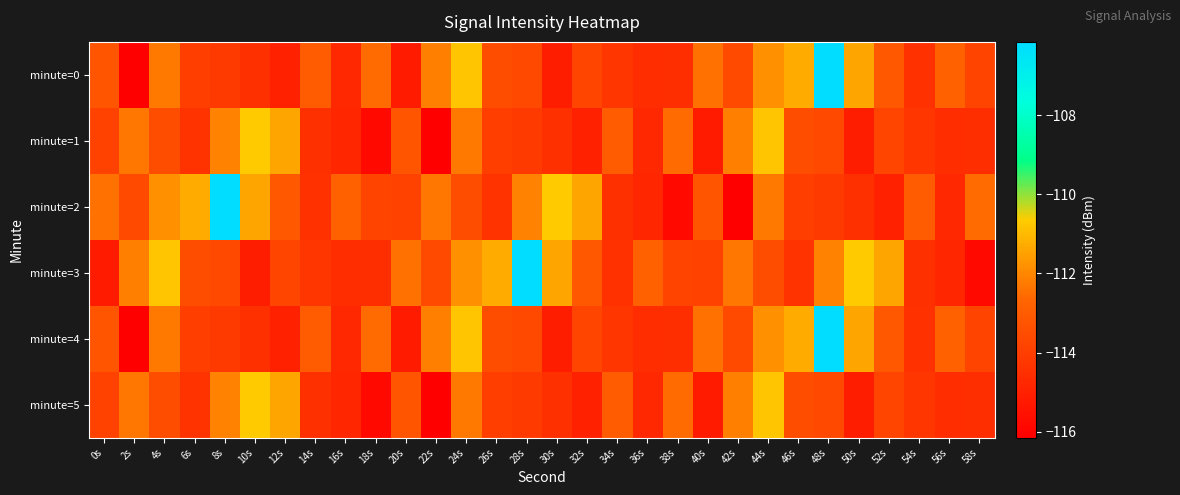

Reading left to right, what are all the values shown in this chart?

minute=0: 0s=-113.2	2s=-116.1	4s=-112.3	6s=-114.0	8s=-114.2	10s=-114.5	12s=-115.0	14s=-113.0	16s=-114.8	18s=-112.5	20s=-115.2	22s=-112.2	24s=-110.8	26s=-113.5	28s=-113.6	30s=-115.1	32s=-113.8	34s=-114.3	36s=-114.6	38s=-114.5	40s=-112.4	42s=-113.6	44s=-111.8	46s=-111.3	48s=-106.1	50s=-111.4	52s=-113.1	54s=-114.5	56s=-112.8	58s=-113.8
minute=1: 0s=-113.9	2s=-112.3	4s=-113.5	6s=-114.4	8s=-112.1	10s=-110.7	12s=-111.4	14s=-114.5	16s=-114.8	18s=-115.8	20s=-113.2	22s=-116.1	24s=-112.3	26s=-114.0	28s=-114.2	30s=-114.5	32s=-115.0	34s=-113.0	36s=-114.8	38s=-112.5	40s=-115.2	42s=-112.2	44s=-110.8	46s=-113.5	48s=-113.6	50s=-115.1	52s=-113.8	54s=-114.3	56s=-114.6	58s=-114.5
minute=2: 0s=-112.4	2s=-113.6	4s=-111.8	6s=-111.3	8s=-106.1	10s=-111.4	12s=-113.1	14s=-114.5	16s=-112.8	18s=-113.8	20s=-113.9	22s=-112.3	24s=-113.5	26s=-114.4	28s=-112.1	30s=-110.7	32s=-111.4	34s=-114.5	36s=-114.8	38s=-115.8	40s=-113.2	42s=-116.1	44s=-112.3	46s=-114.0	48s=-114.2	50s=-114.5	52s=-115.0	54s=-113.0	56s=-114.8	58s=-112.5
minute=3: 0s=-115.2	2s=-112.2	4s=-110.8	6s=-113.5	8s=-113.6	10s=-115.1	12s=-113.8	14s=-114.3	16s=-114.6	18s=-114.5	20s=-112.4	22s=-113.6	24s=-111.8	26s=-111.3	28s=-106.1	30s=-111.4	32s=-113.1	34s=-114.5	36s=-112.8	38s=-113.8	40s=-113.9	42s=-112.3	44s=-113.5	46s=-114.4	48s=-112.1	50s=-110.7	52s=-111.4	54s=-114.5	56s=-114.8	58s=-115.8
minute=4: 0s=-113.2	2s=-116.1	4s=-112.3	6s=-114.0	8s=-114.2	10s=-114.5	12s=-115.0	14s=-113.0	16s=-114.8	18s=-112.5	20s=-115.2	22s=-112.2	24s=-110.8	26s=-113.5	28s=-113.6	30s=-115.1	32s=-113.8	34s=-114.3	36s=-114.6	38s=-114.5	40s=-112.4	42s=-113.6	44s=-111.8	46s=-111.3	48s=-106.1	50s=-111.4	52s=-113.1	54s=-114.5	56s=-112.8	58s=-113.8
minute=5: 0s=-113.9	2s=-112.3	4s=-113.5	6s=-114.4	8s=-112.1	10s=-110.7	12s=-111.4	14s=-114.5	16s=-114.8	18s=-115.8	20s=-113.2	22s=-116.1	24s=-112.3	26s=-114.0	28s=-114.2	30s=-114.5	32s=-115.0	34s=-113.0	36s=-114.8	38s=-112.5	40s=-115.2	42s=-112.2	44s=-110.8	46s=-113.5	48s=-113.6	50s=-115.1	52s=-113.8	54s=-114.3	56s=-114.6	58s=-114.5